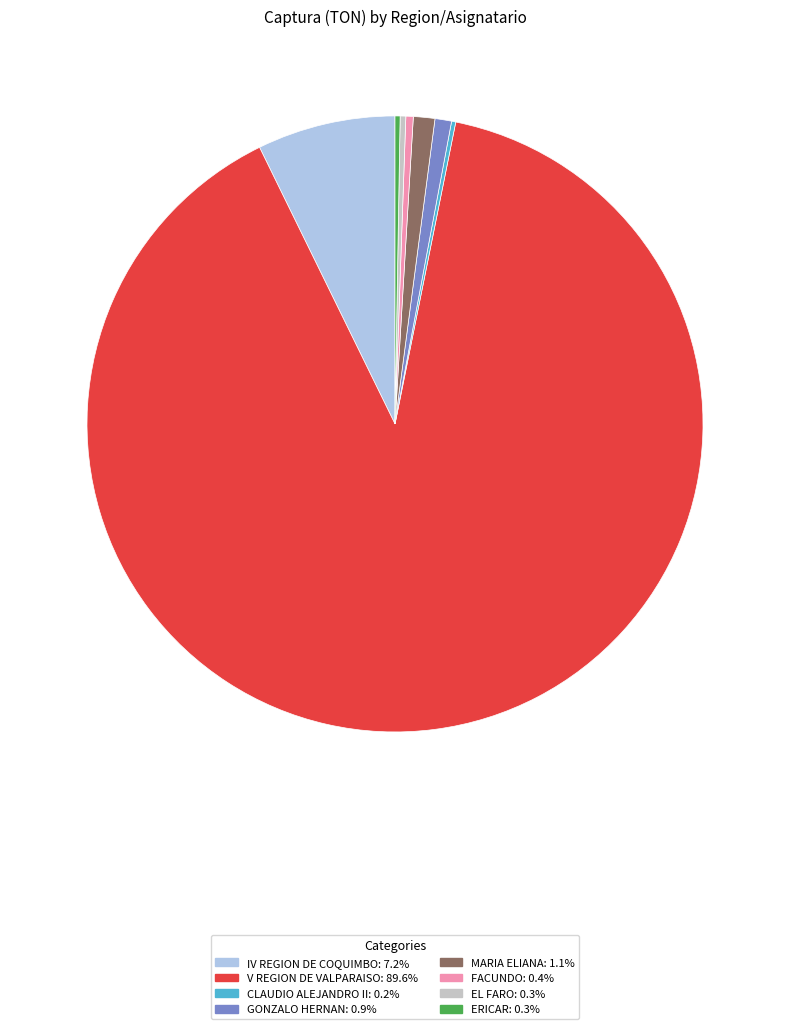

Is there any slice that represents more than half of the pie?

Yes